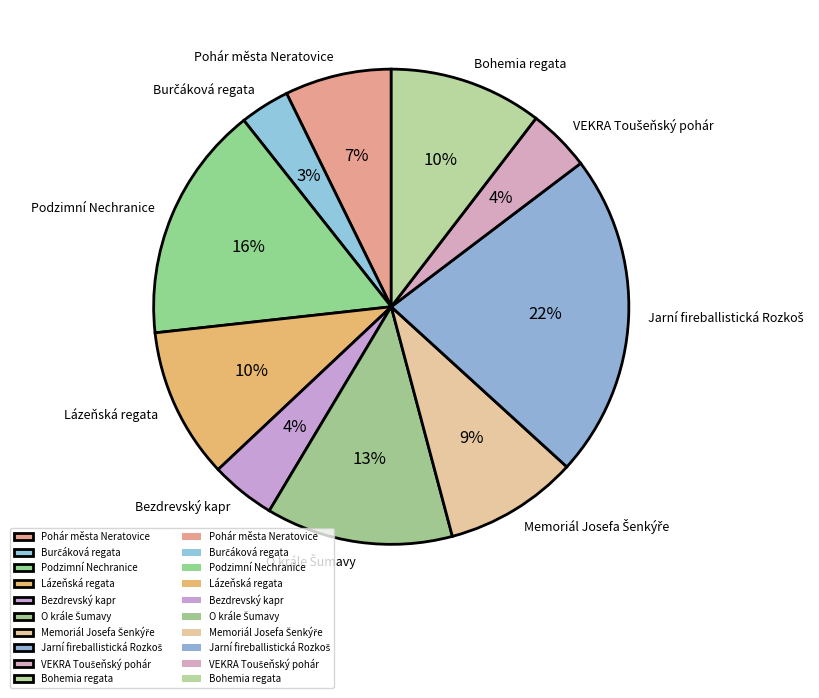

To the nearest percent, what portion does Bezdrevský kapr represent?

4%